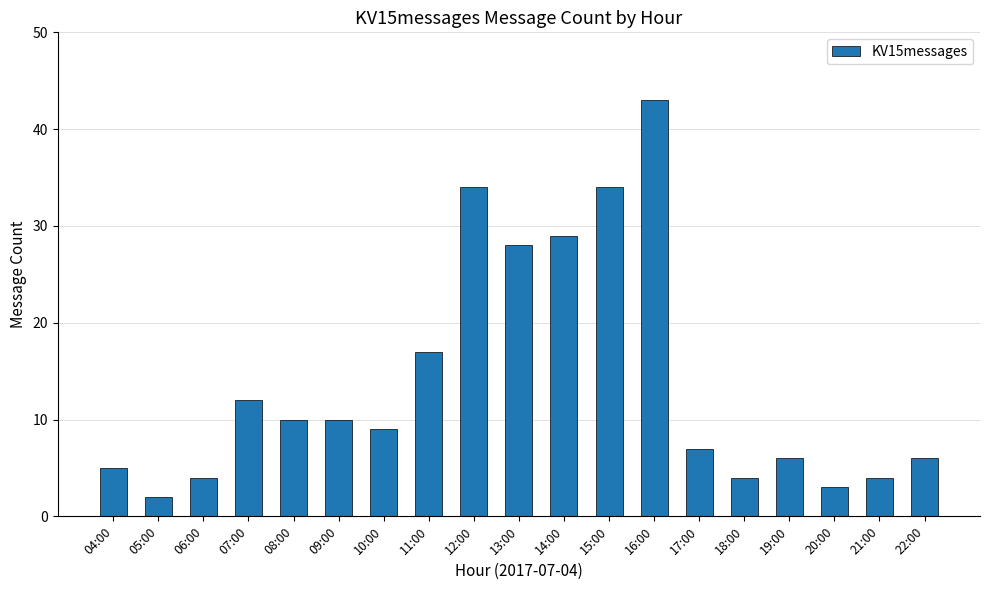

Reading left to right, extract all data points from this chart.

5	2	4	12	10	10	9	17	34	28	29	34	43	7	4	6	3	4	6